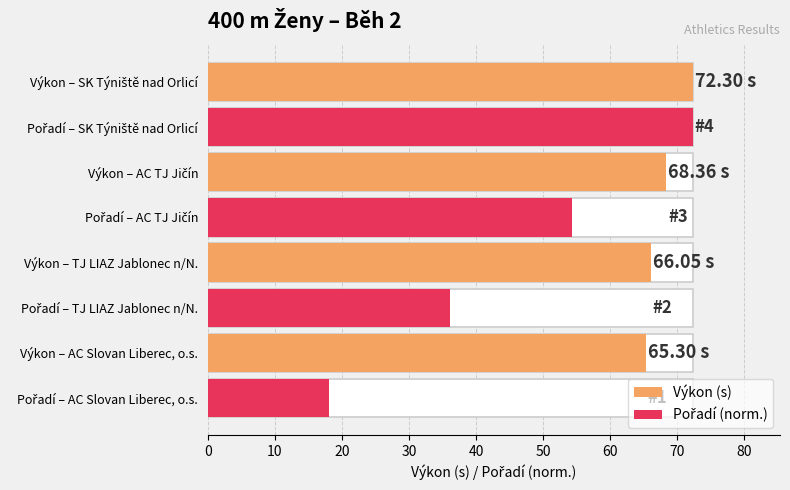

What is the average value of the Výkon (s) series?

68.0